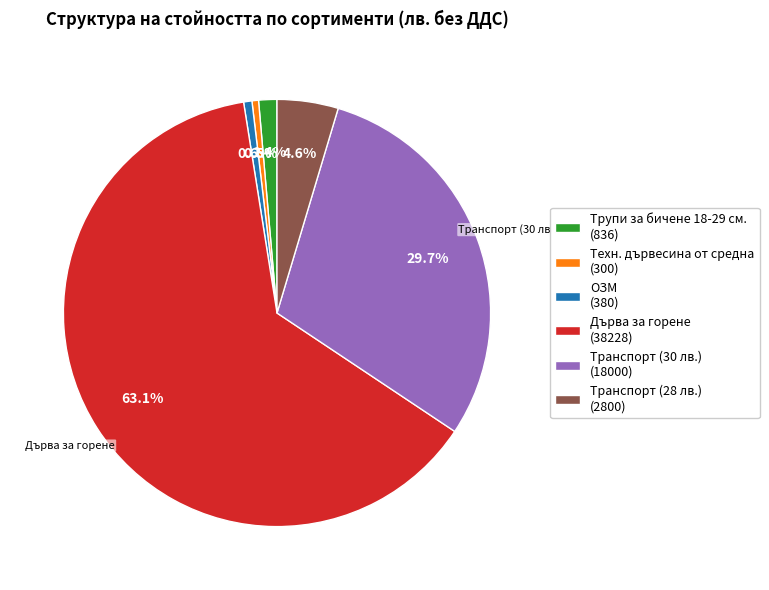

What percentage is NOT represented by Транспорт (30 лв.) (18000)?

70.3%